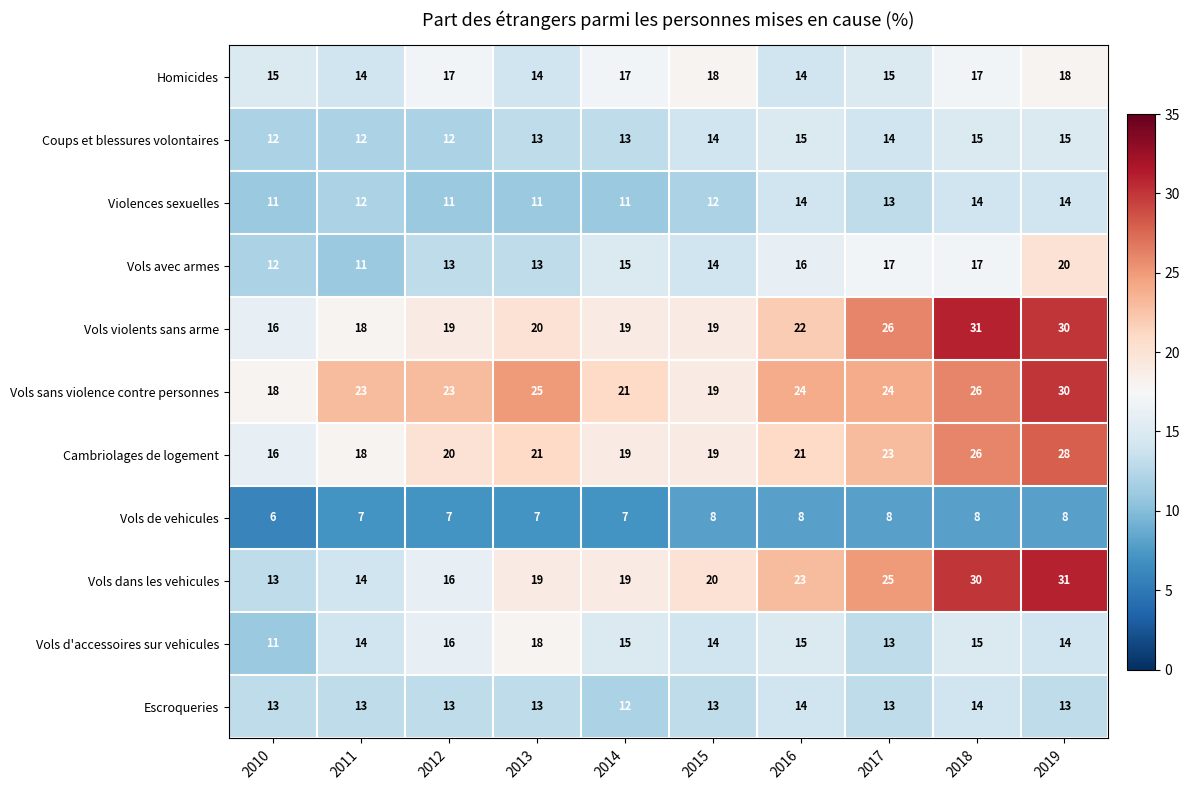

What is the maximum value for Vols d'accessoires sur vehicules?

18